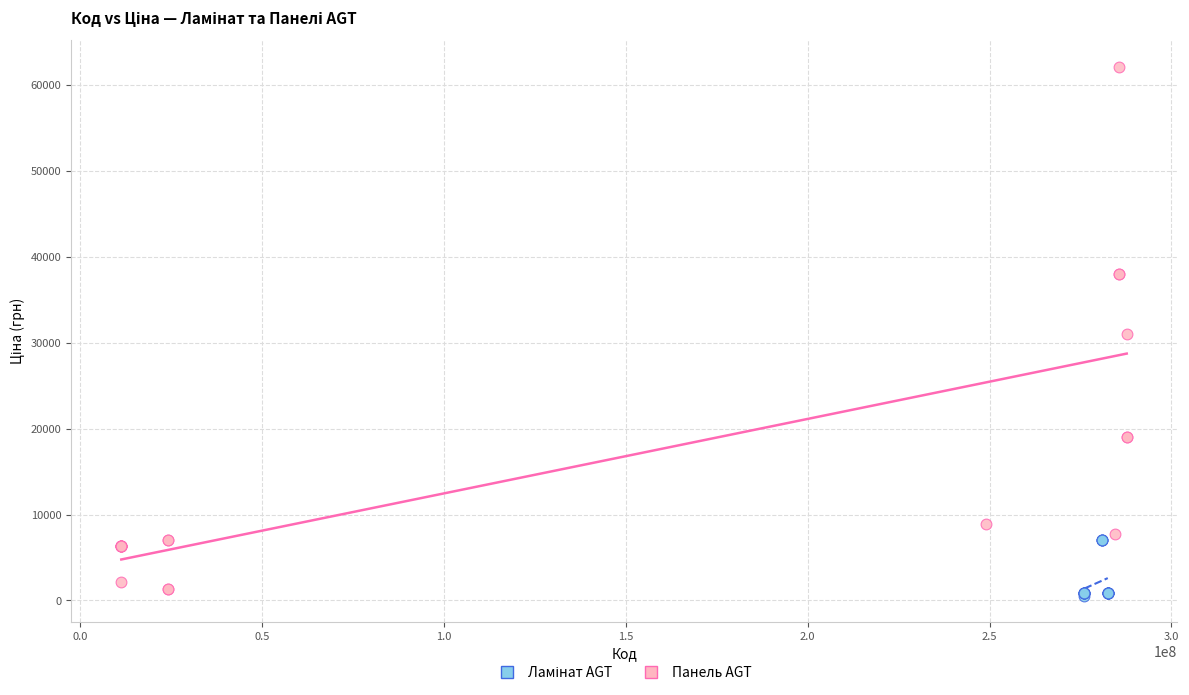

Which series has the largest Y range (max minus min)?

Панель AGT